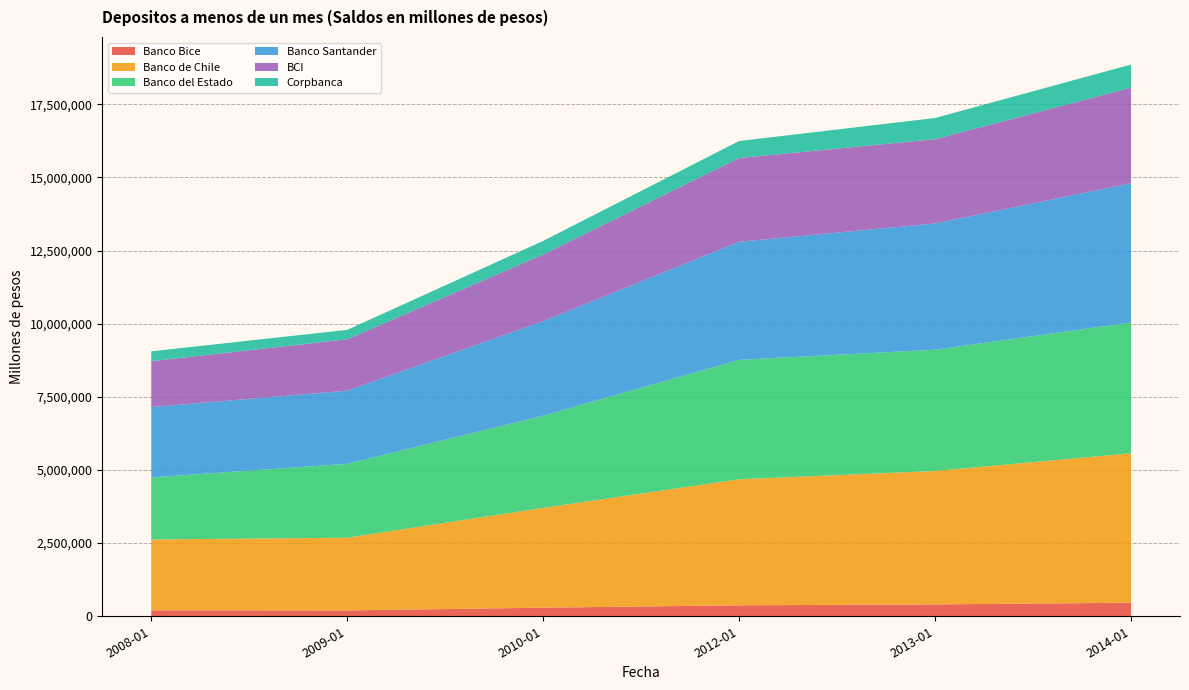

Reading left to right, what are all the values shown in this chart?

Banco Bice: 2008-01=203980	2009-01=200069	2010-01=293791	2012-01=374549	2013-01=405769	2014-01=462793
Banco de Chile: 2008-01=2420269	2009-01=2485470	2010-01=3411302	2012-01=4307852	2013-01=4559278	2014-01=5107763
Banco del Estado: 2008-01=2119608	2009-01=2525720	2010-01=3150675	2012-01=4080706	2013-01=4145114	2014-01=4468638
Banco Santander: 2008-01=2406517	2009-01=2500383	2010-01=3230556	2012-01=4036649	2013-01=4314921	2014-01=4759667
BCI: 2008-01=1566985	2009-01=1754832	2010-01=2276945	2012-01=2861900	2013-01=2878745	2014-01=3266099
Corpbanca: 2008-01=337483	2009-01=321560	2010-01=466046	2012-01=580071	2013-01=725058	2014-01=790674